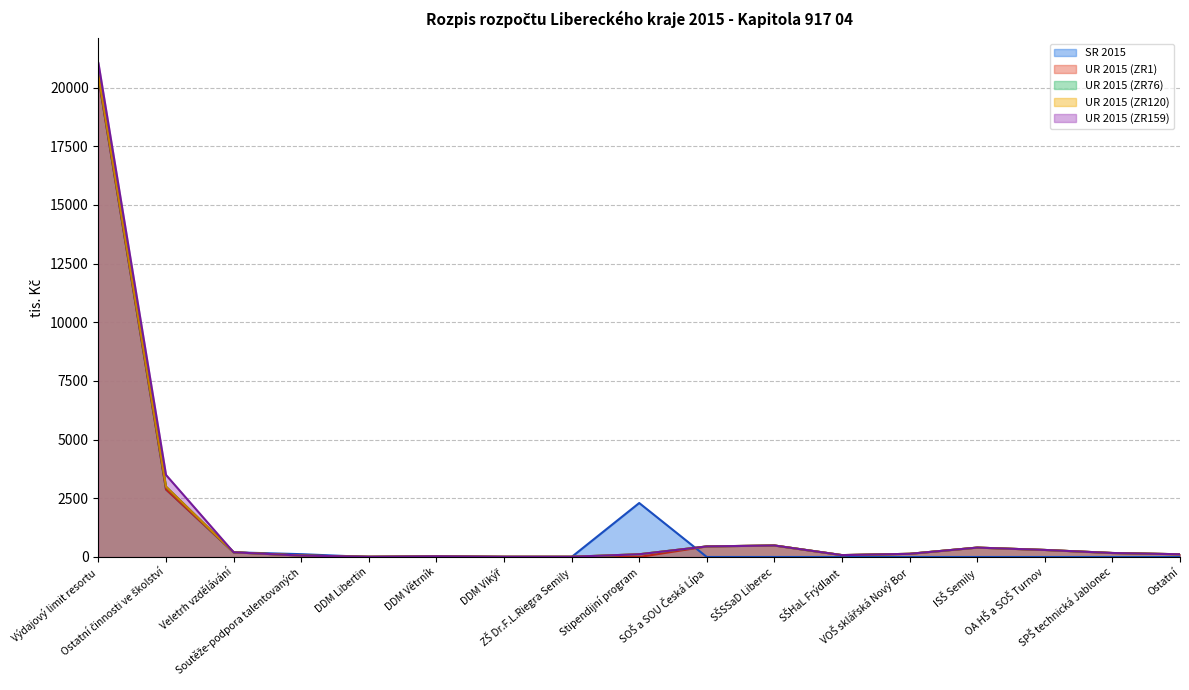

Which series has the largest total across all categories?

UR 2015 (ZR159)